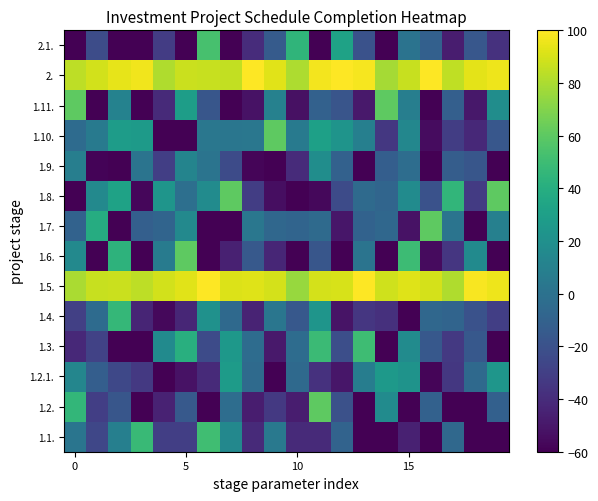

Which label corresponds to the smallest value in the chart?

13